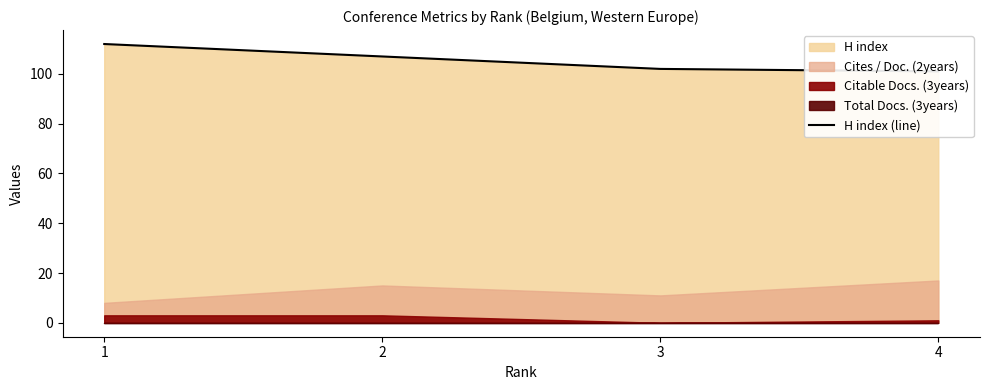

Reading left to right, extract all data points from this chart.

112	107	102	101